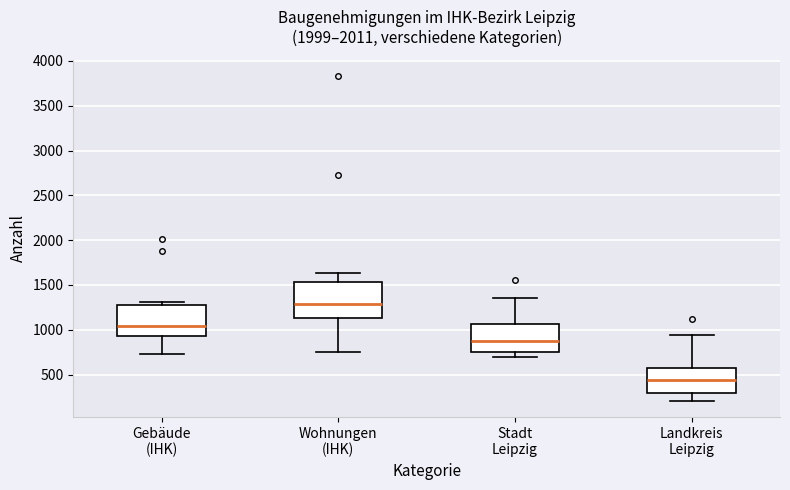

Which box's median line is the lowest?

Landkreis Leipzig